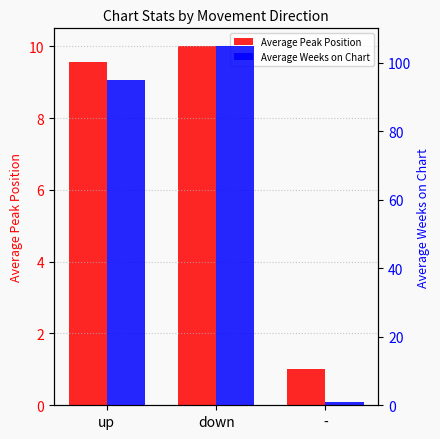

Which series has the largest total across all categories?

Average Weeks on Chart